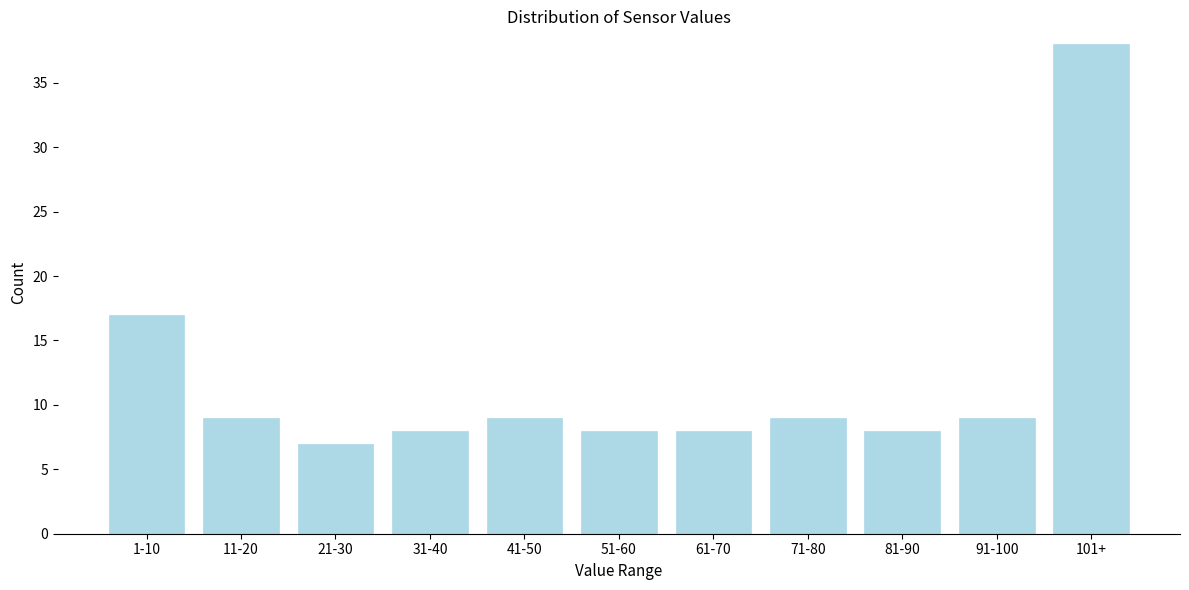

Reading left to right, extract all data points from this chart.

17	9	7	8	9	8	8	9	8	9	38